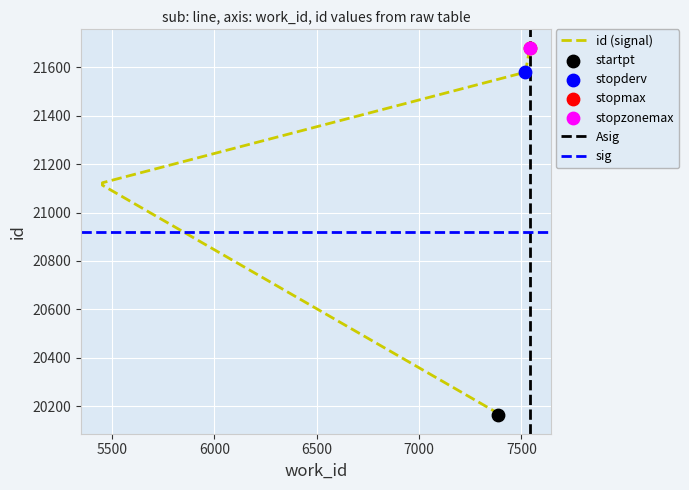

What is the change in value from 7388 to 7520?

+1418